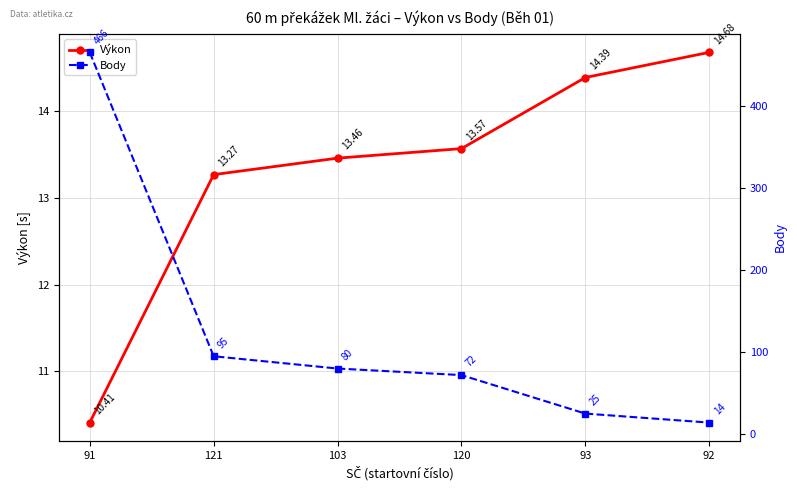

List the labels in order of Výkon value, largest first.

92, 93, 120, 103, 121, 91